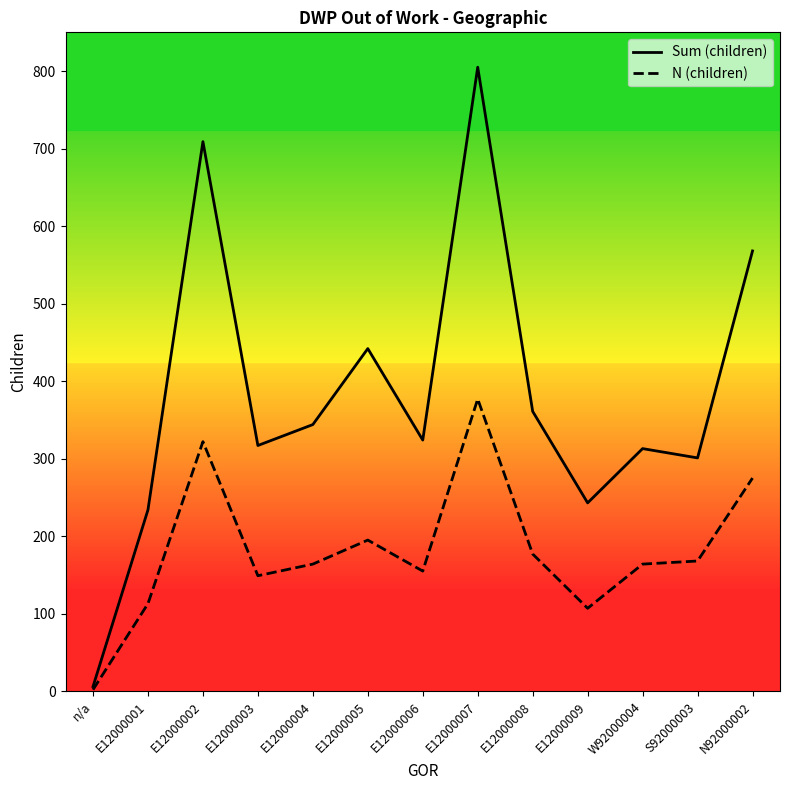

What is the approximate value of Sum (children) at S92000003?

301